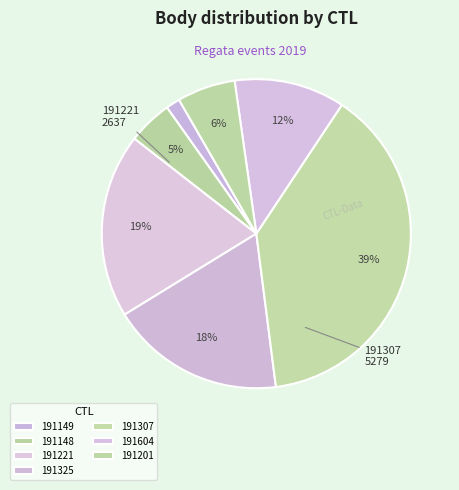

To the nearest percent, what portion does 191604 represent?

12%